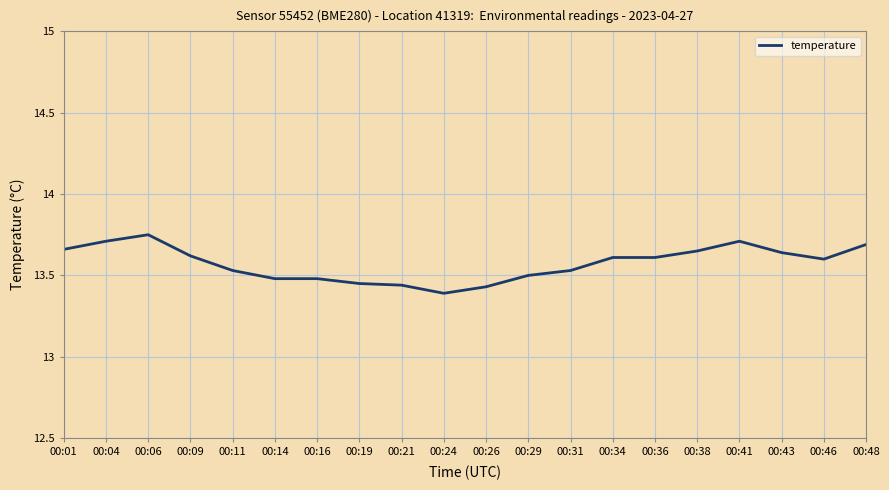

Is it true that the value at 00:48 is 7.7?

False